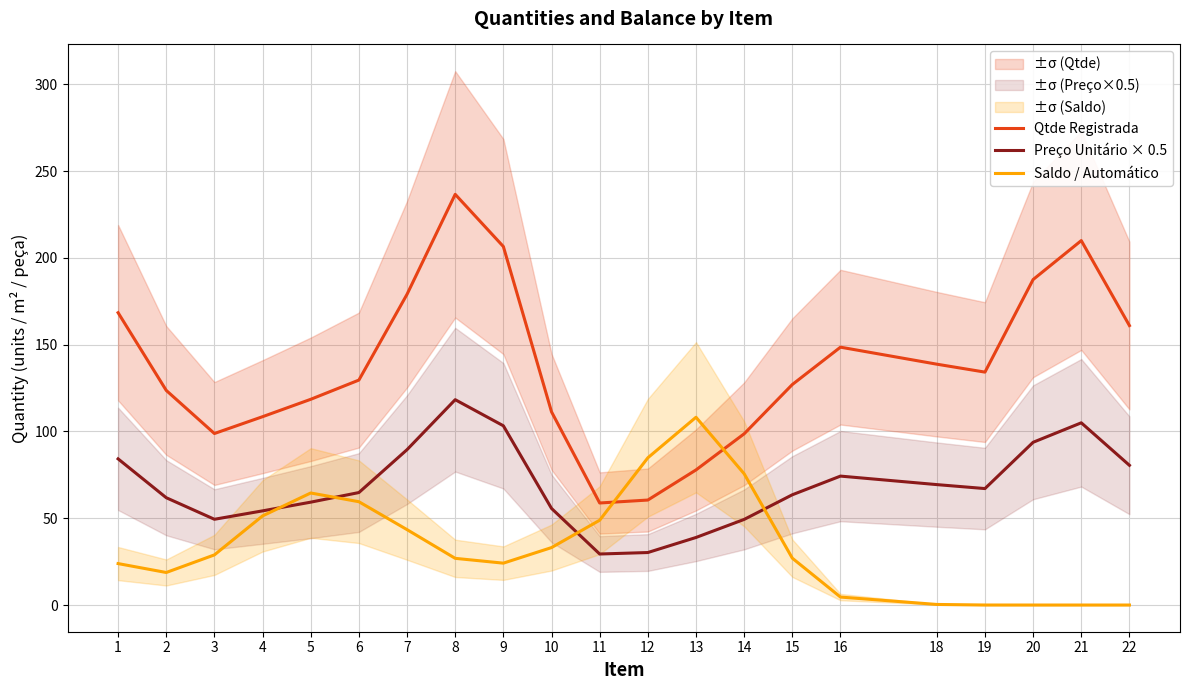

At which category is the sum across all series the highest?

8